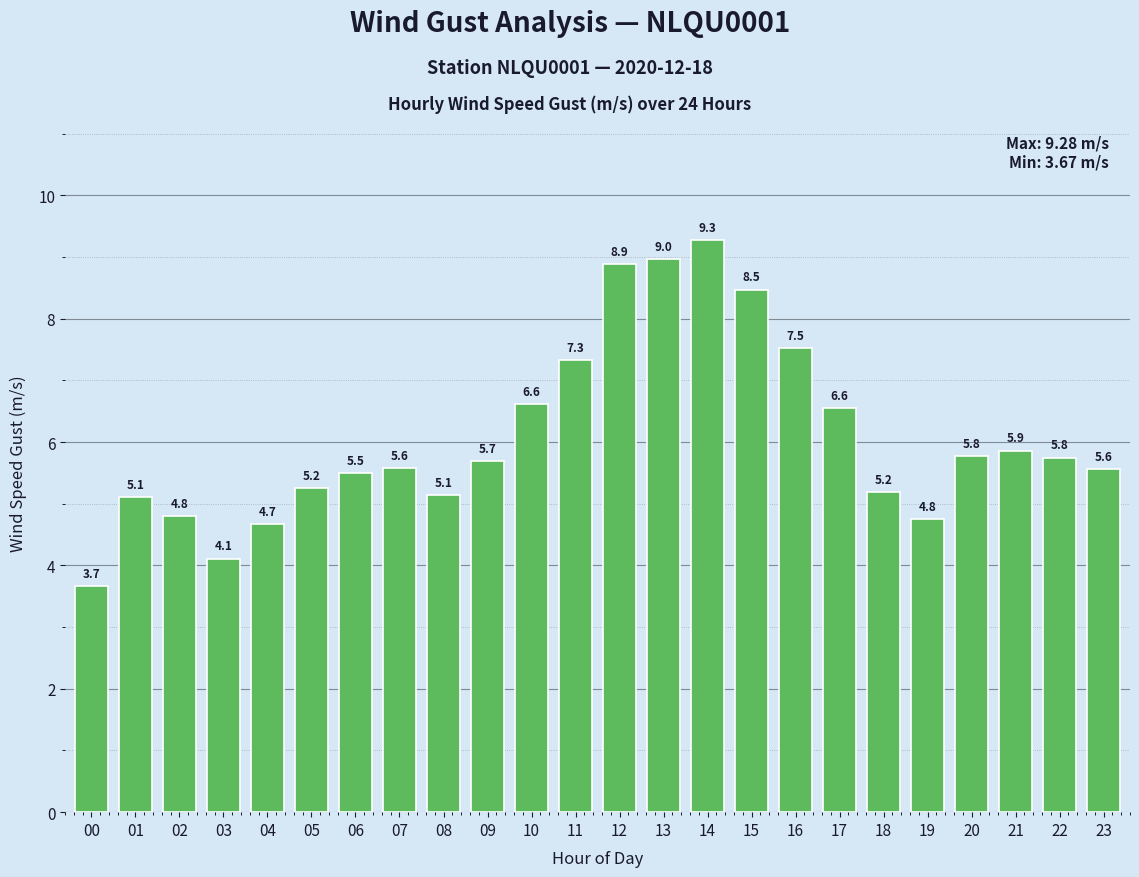

What is the greatest value displayed?

9.3